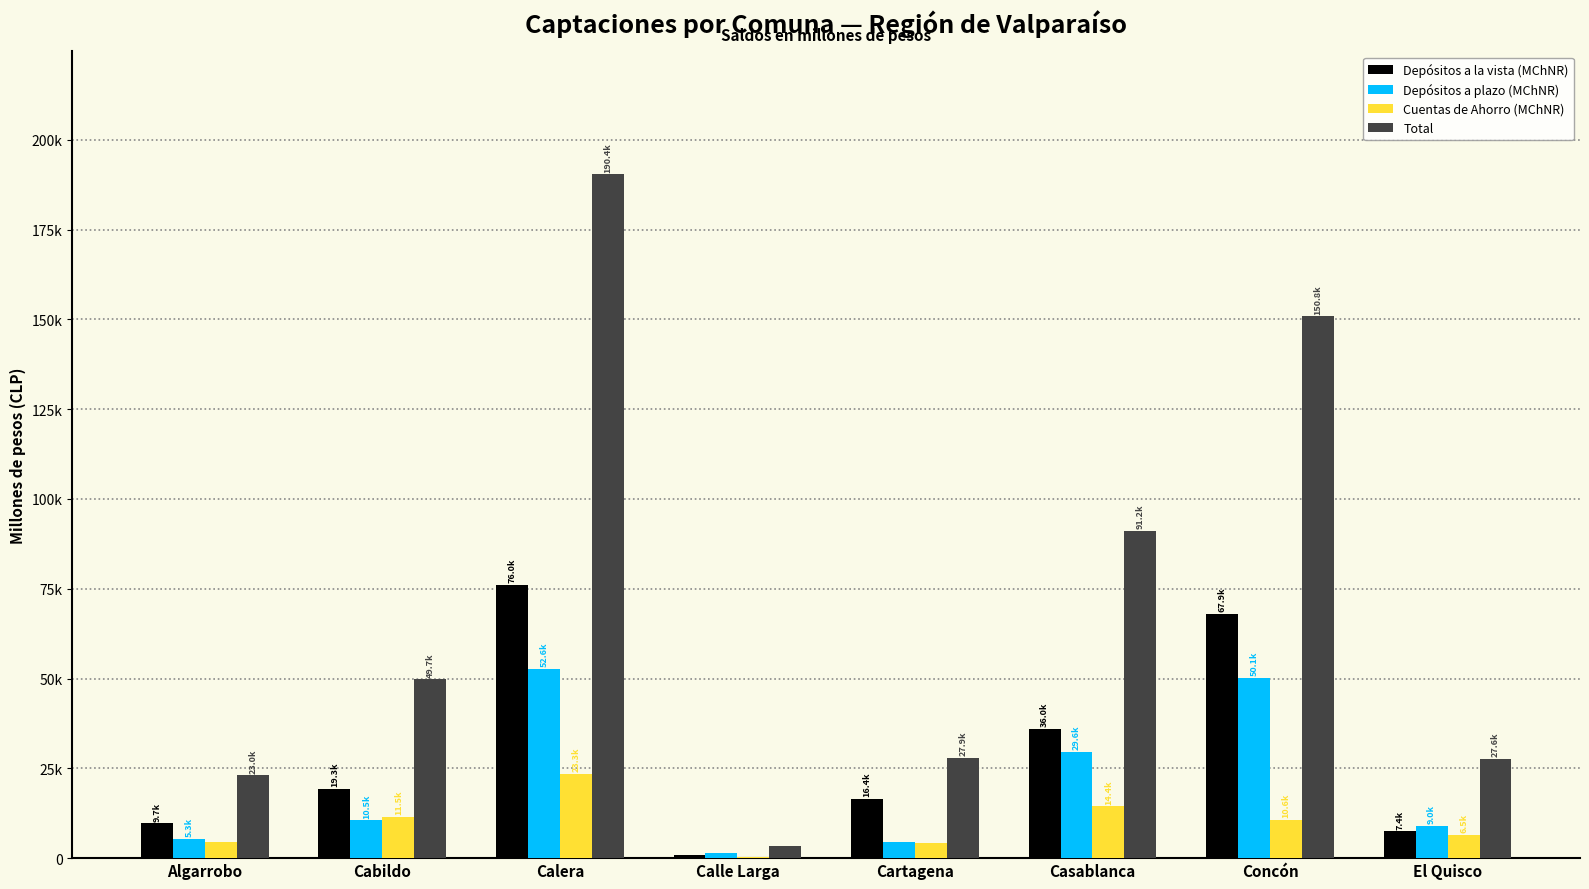

What is the difference between the second highest and second lowest values in the Depósitos a la vista (MChNR) series?

60458.5